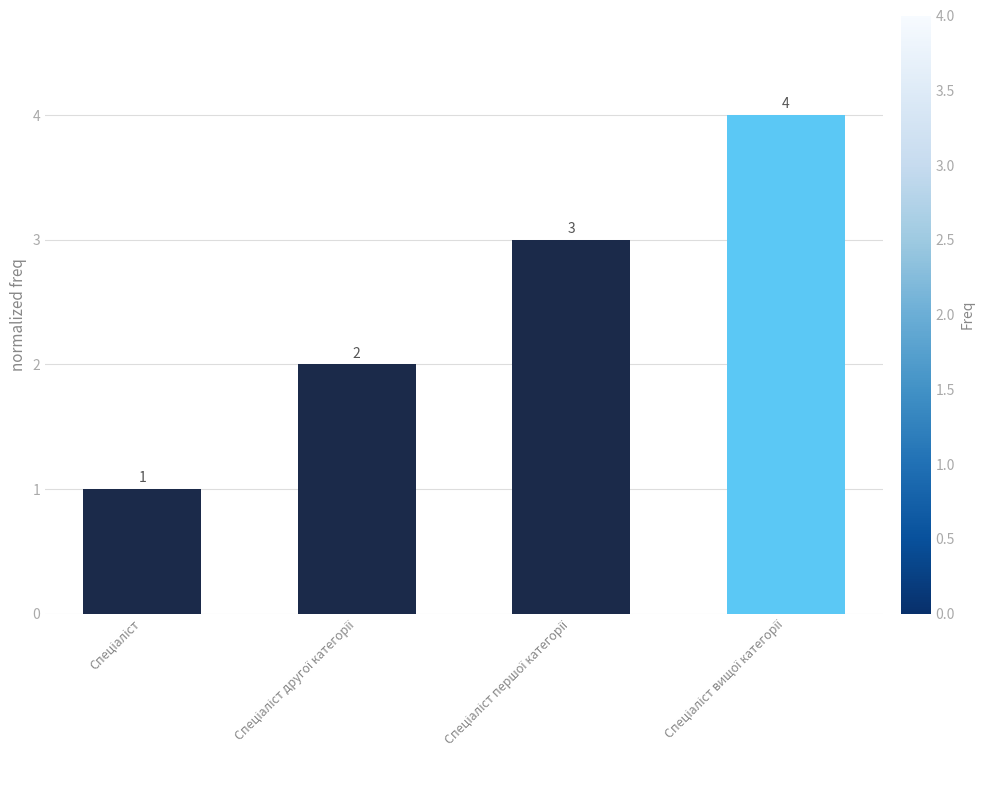

What is the difference between the maximum and minimum values?

3